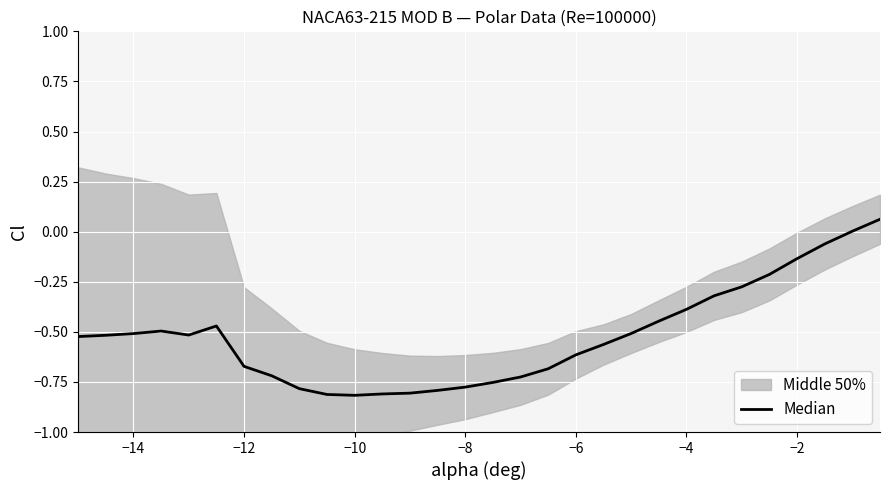

What is the sum of all values?

-15.6